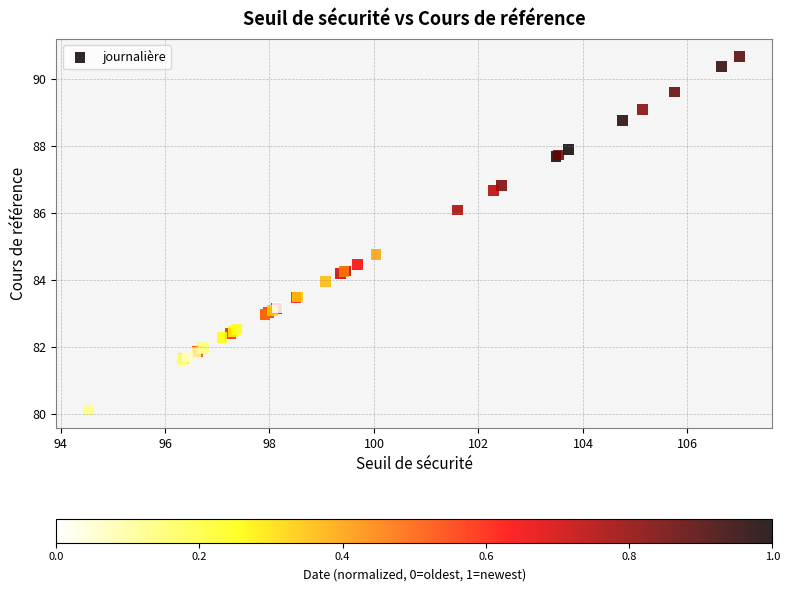

What Y value in the scatter plot is closest to 85?

84.8